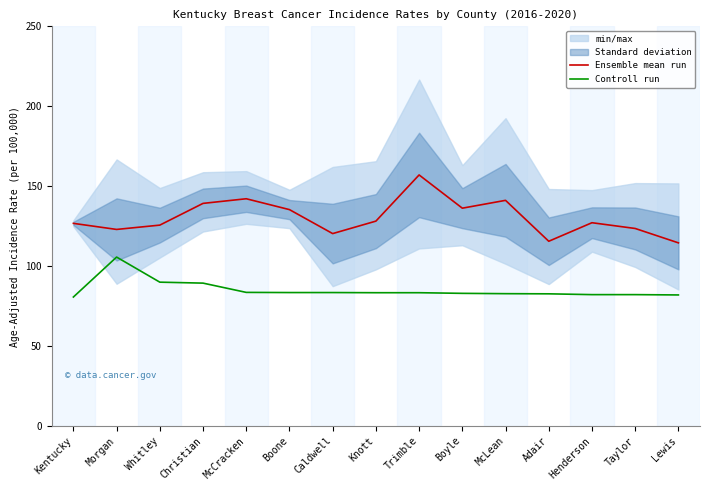

How many data points in Ensemble mean run are less than 127?

7